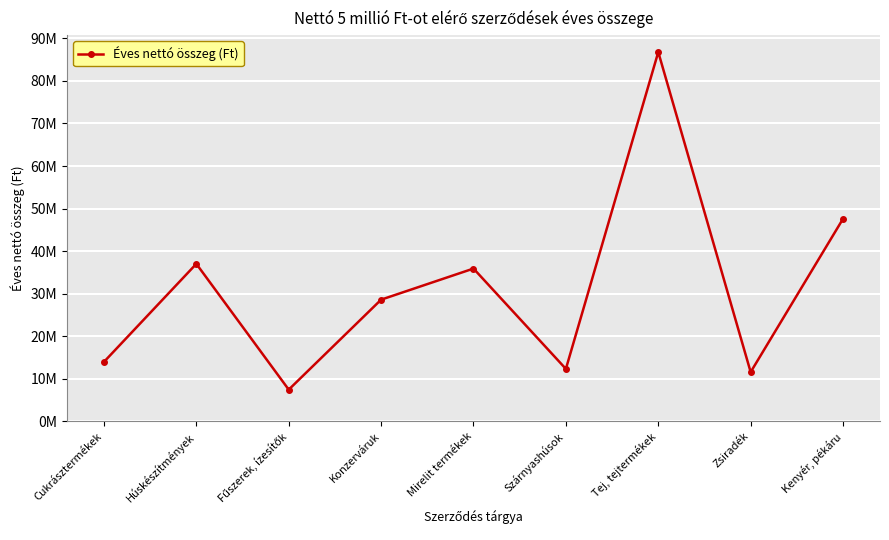

What is the sum of the values at Húskészítmények and Konzerváruk?

65582648